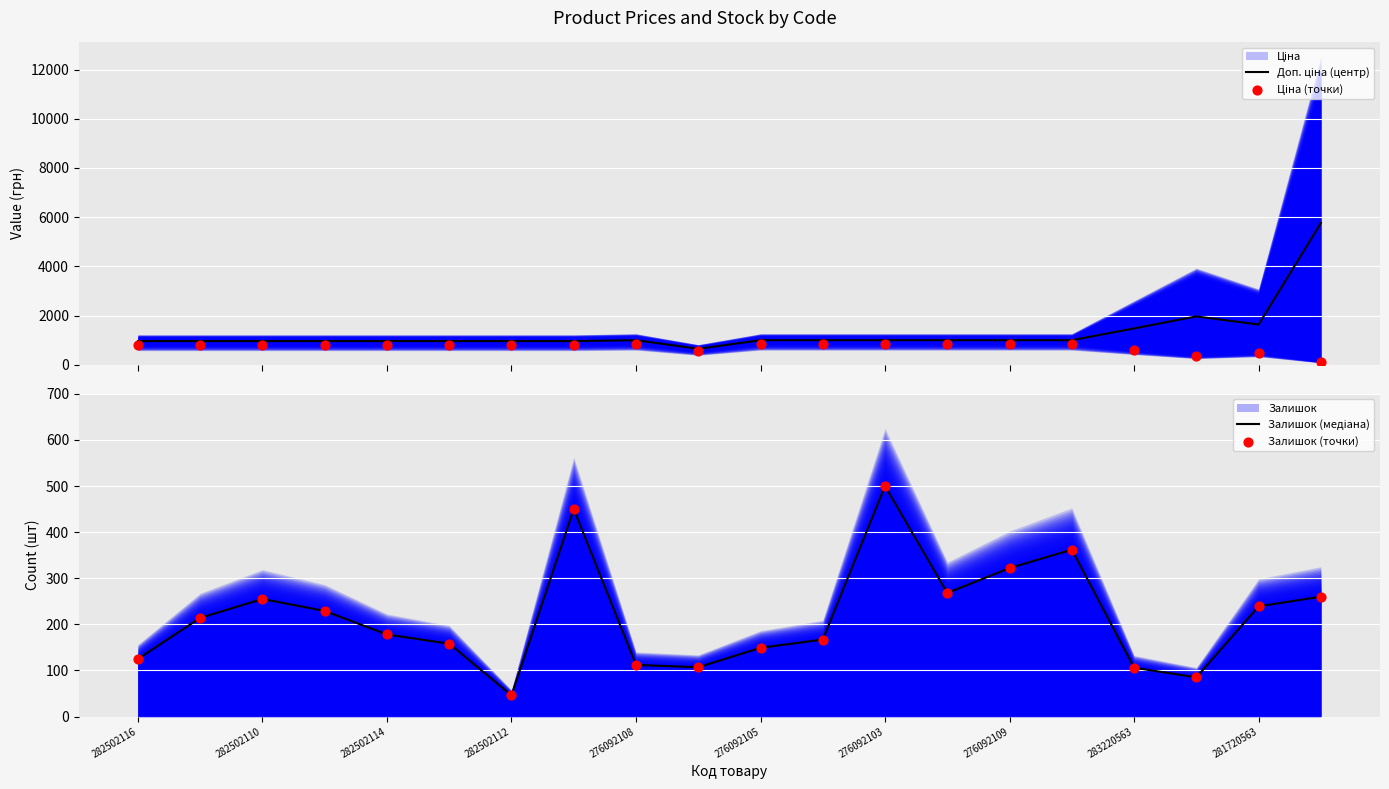

At how many categories does at least one series exceed 5527?

1